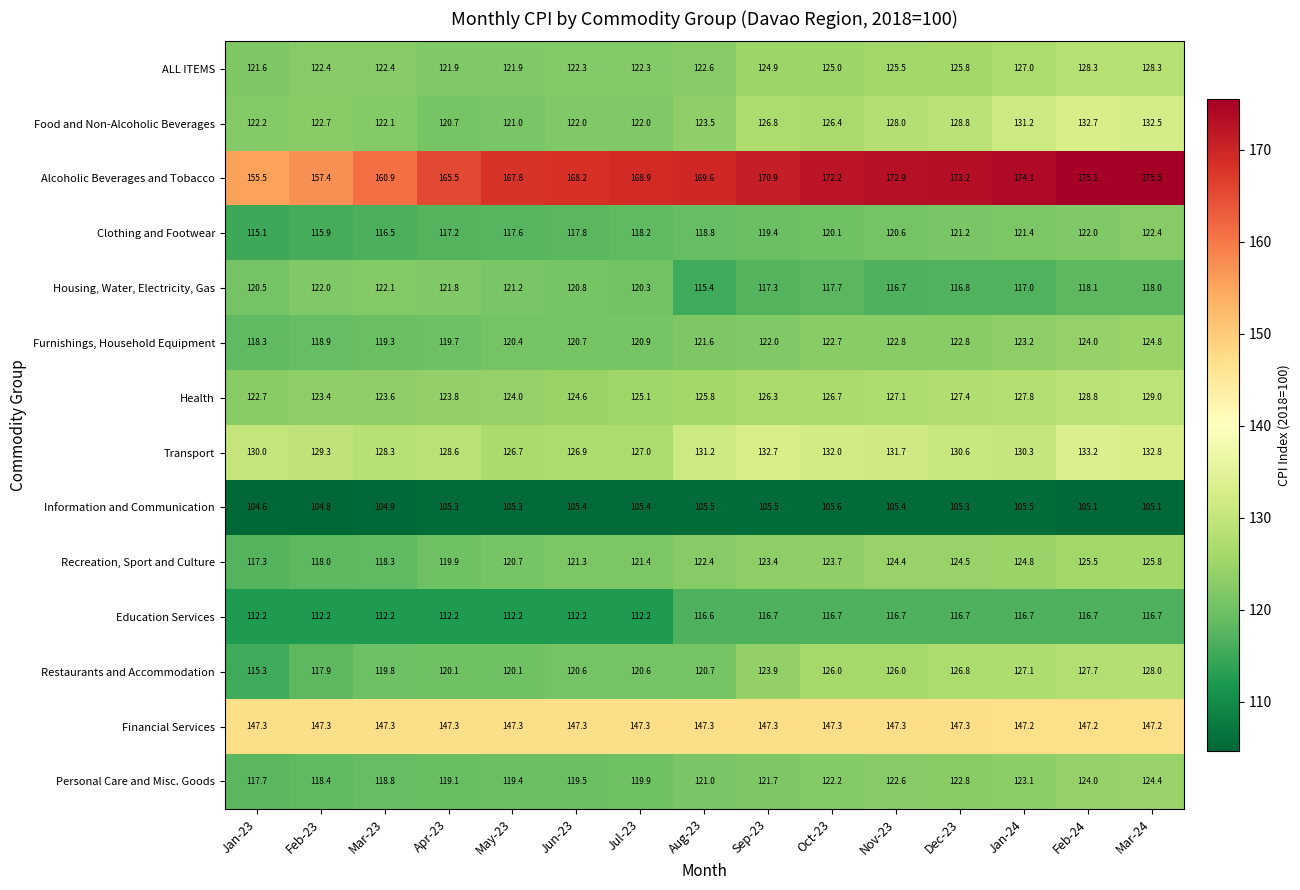

What is the highest value of the Housing, Water, Electricity, Gas series?

122.1